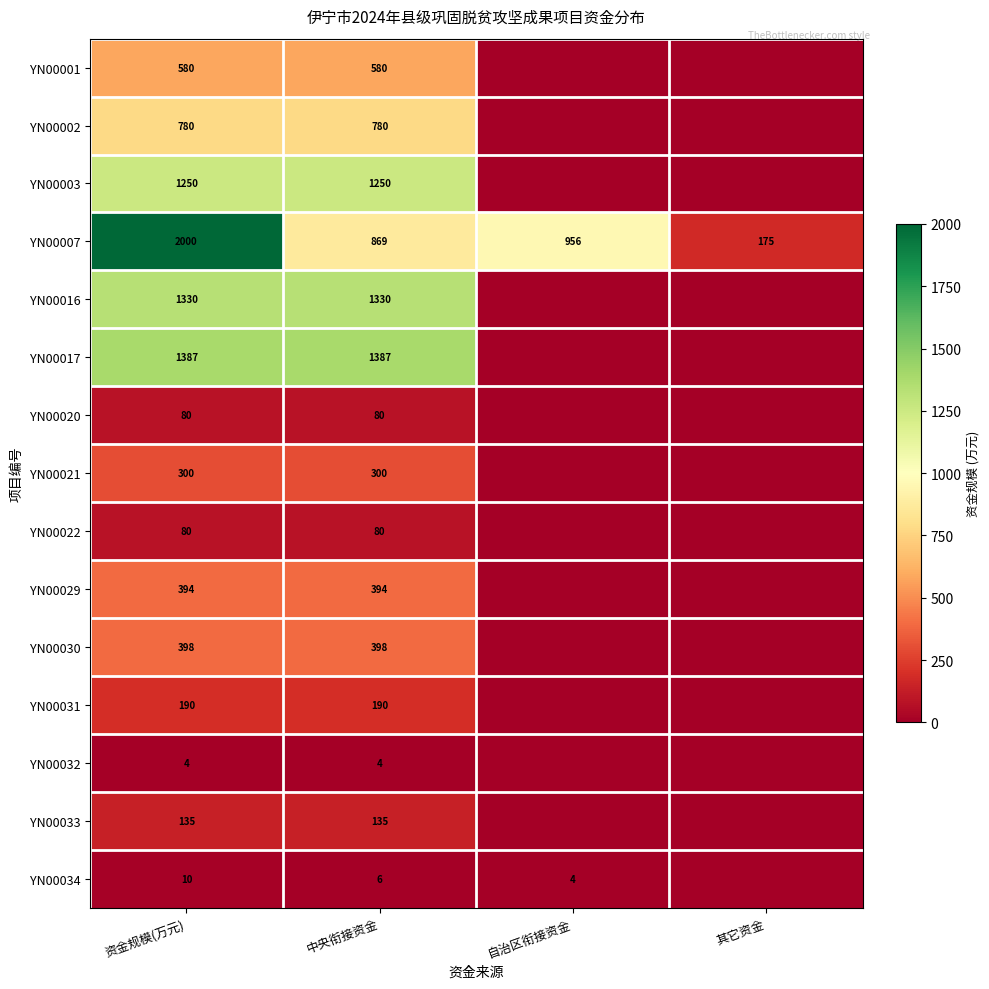

What is the total value across all series at 中央衔接资金?

7783